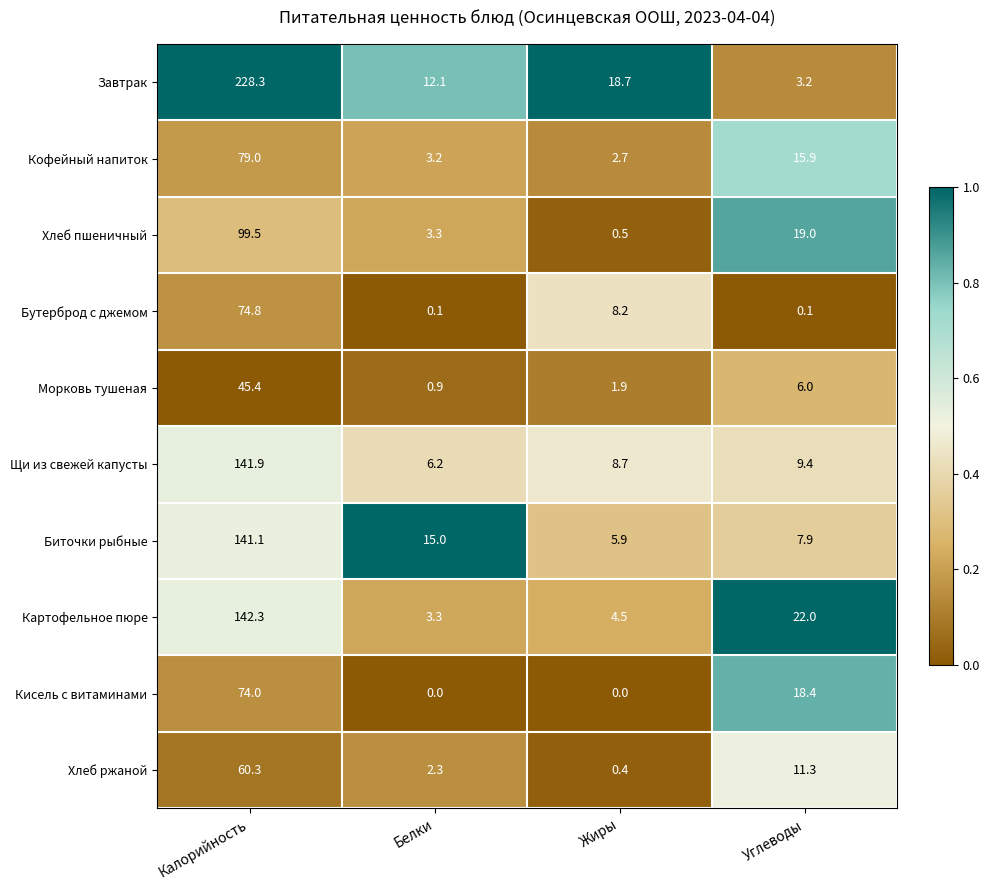

The value of Кофейный напиток at Белки is 5.1. True or false?

False